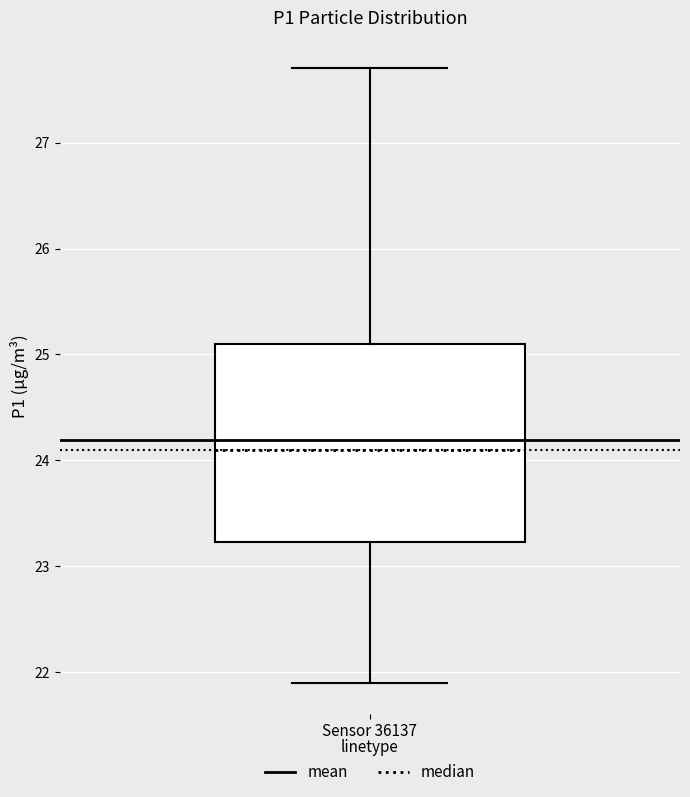

Where is the upper edge of the box for Sensor 36137 on the y-axis? The values are not printed on the chart, so give them approximately, as read against the axis.

25.1